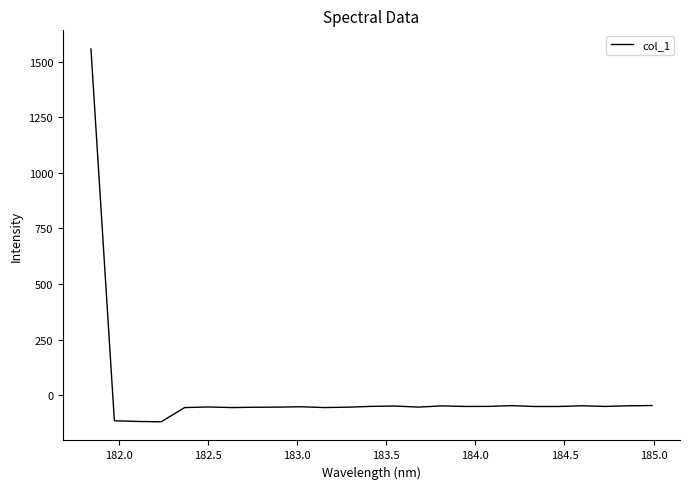

What is the minimum value shown in the chart?

-120.3